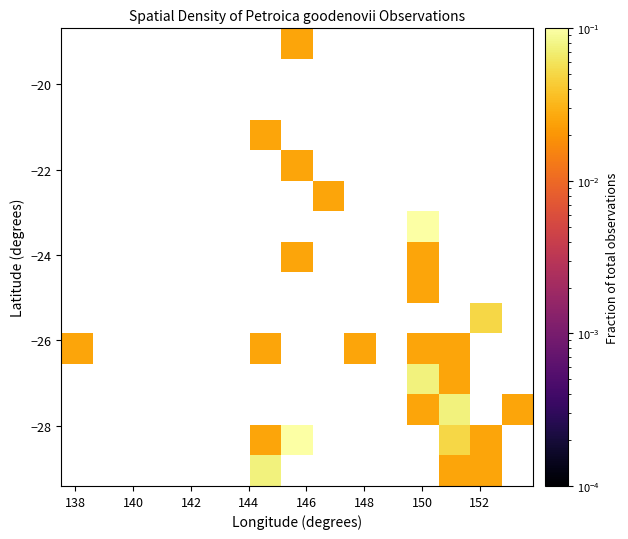

What is the greatest value displayed?

0.1